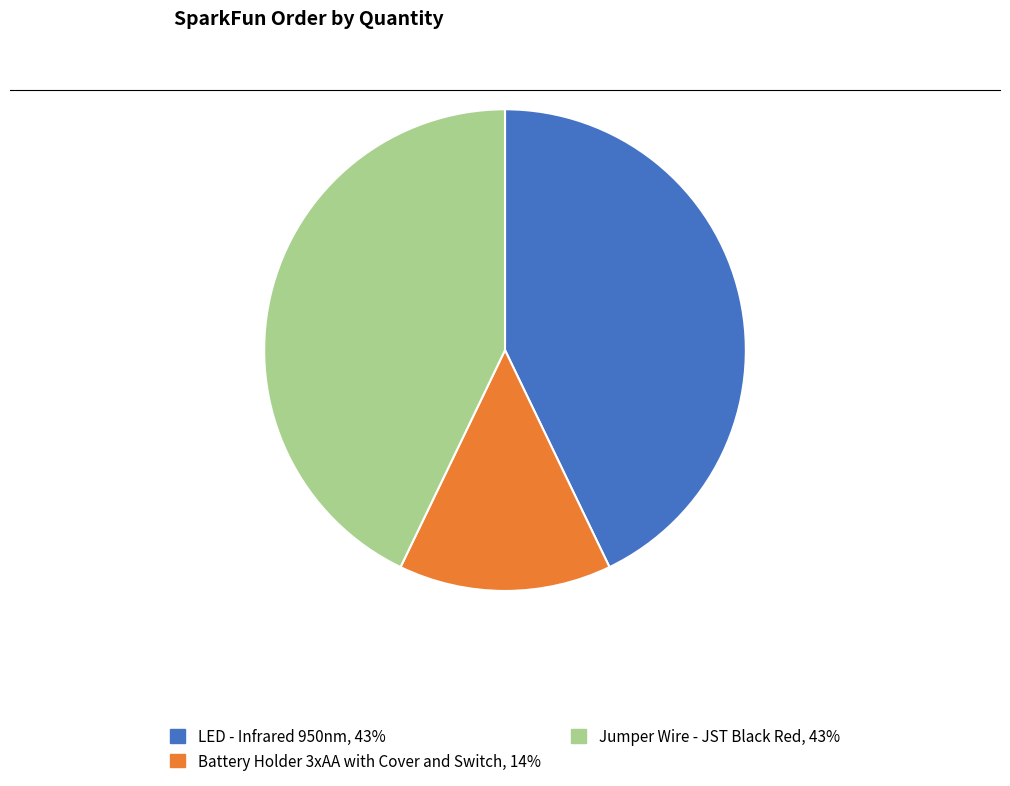

Is there any slice that represents more than half of the pie?

No